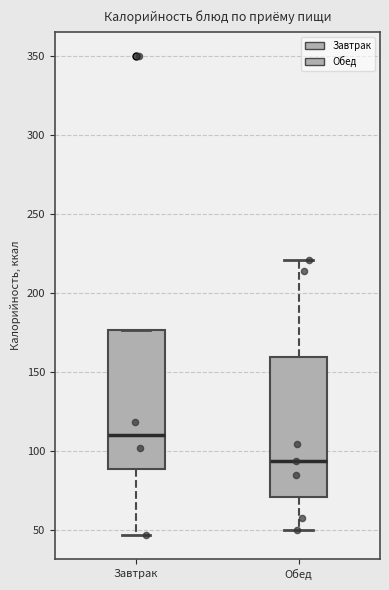

Reading left to right, transcribe this box plot: for each box, give where its median line is, the range the box spans, and where its two whiskers end, as read against the y-axis. The values are not printed on the chart, so give them approximately, as read against the axis.

Завтрак: median 110, box 90 to 175, whiskers 45 to 175
Обед: median 95, box 70 to 160, whiskers 50 to 220